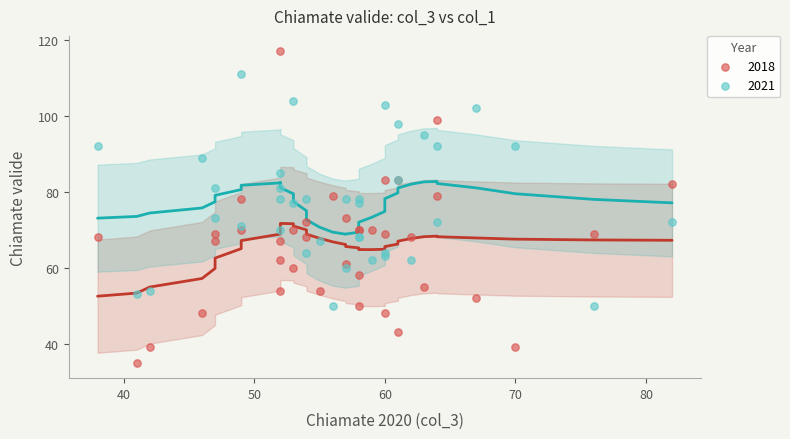

Which series has the largest Y range (max minus min)?

2018